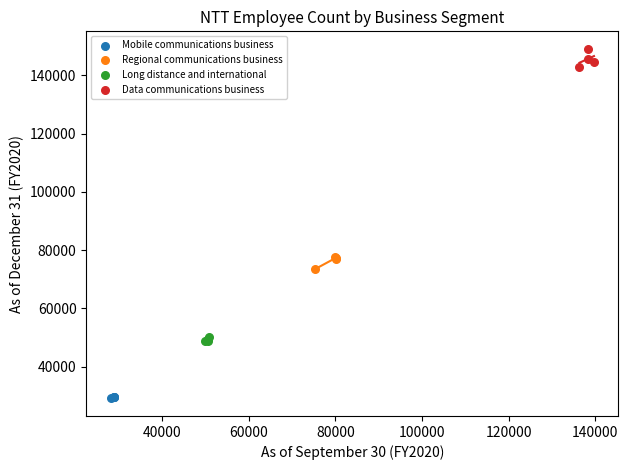

Which series reaches the minimum Y coordinate?

Mobile communications business